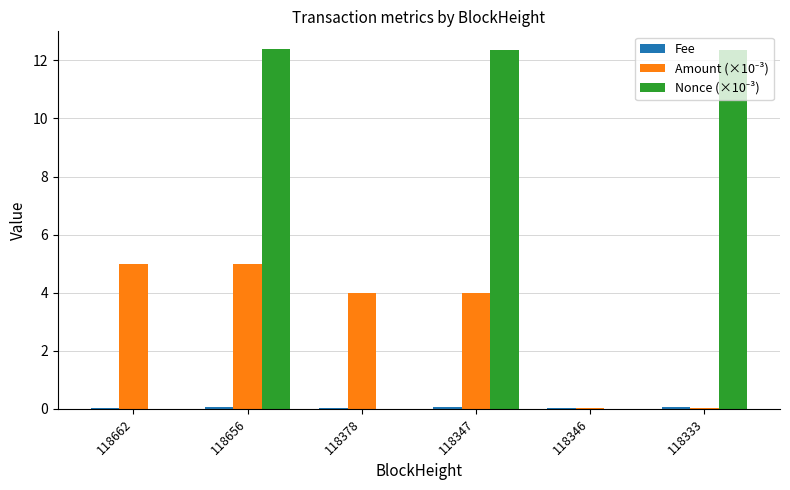

How many data points does each series have?

6